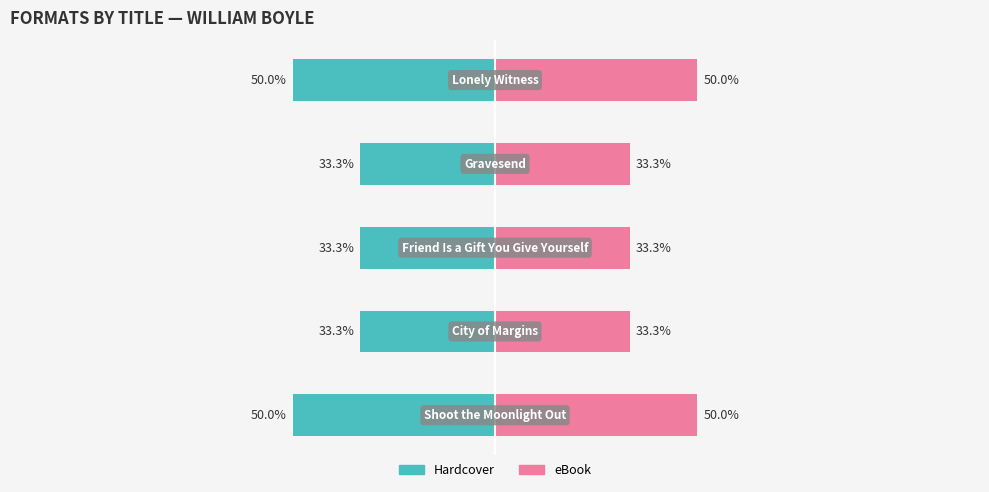

Which series has the largest range (max minus min)?

Hardcover